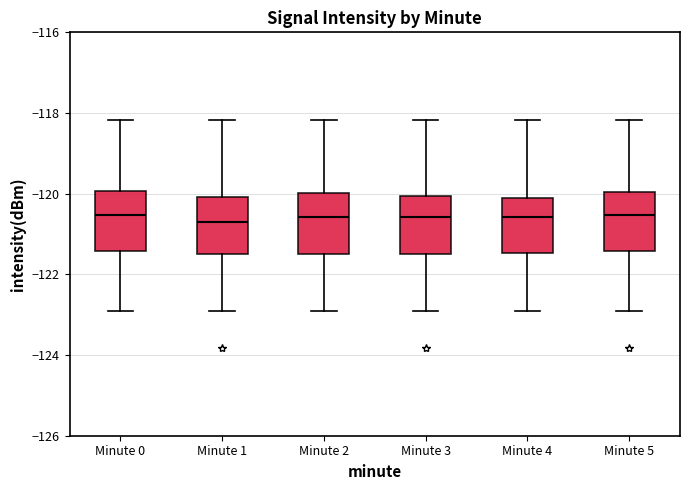

Reading left to right, transcribe this box plot: for each box, give where its median line is, the range the box spans, and where its two whiskers end, as read against the y-axis. The values are not printed on the chart, so give them approximately, as read against the axis.

Minute 0: median -120.6, box -121.4 to -120.0, whiskers -123.0 to -118.2
Minute 1: median -120.6, box -121.4 to -120.0, whiskers -123.0 to -118.2
Minute 2: median -120.6, box -121.4 to -120.0, whiskers -123.0 to -118.2
Minute 3: median -120.6, box -121.4 to -120.0, whiskers -123.0 to -118.2
Minute 4: median -120.6, box -121.4 to -120.2, whiskers -123.0 to -118.2
Minute 5: median -120.6, box -121.4 to -120.0, whiskers -123.0 to -118.2